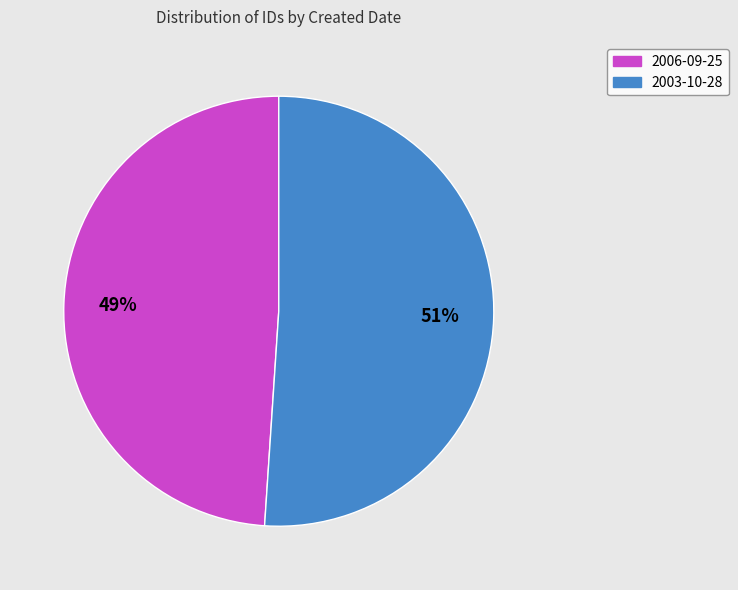

Which slice is the smallest?

2006-09-25